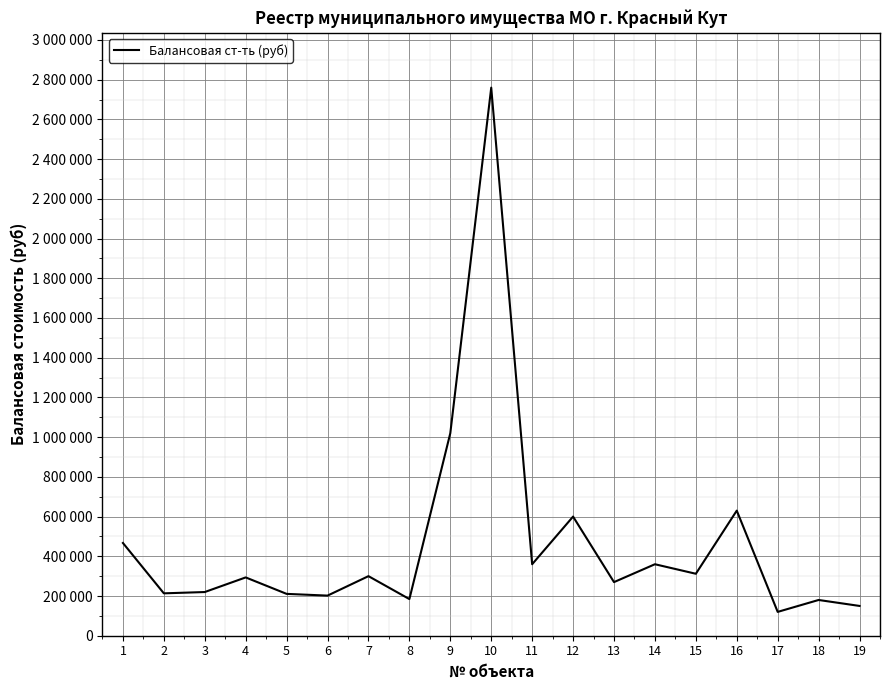

Approximately how many times larger is the value at 7 compared to 2?

1.4